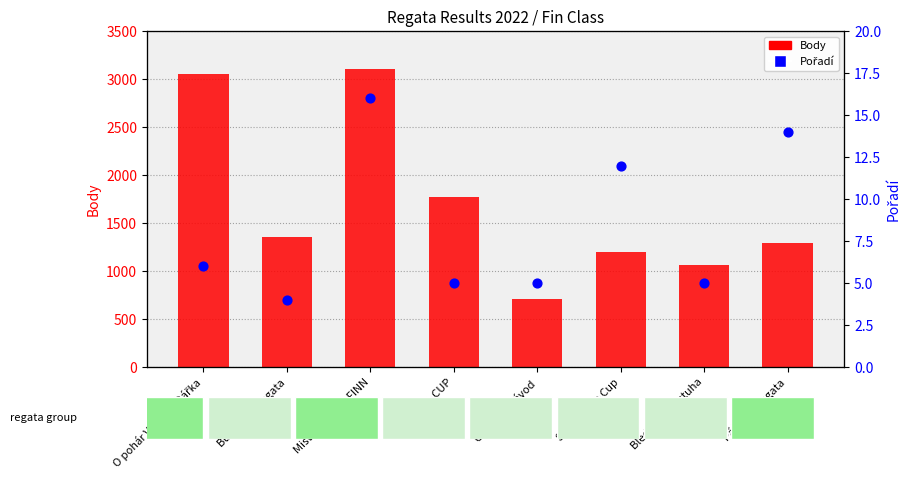

Which series reaches the maximum Y coordinate?

Body